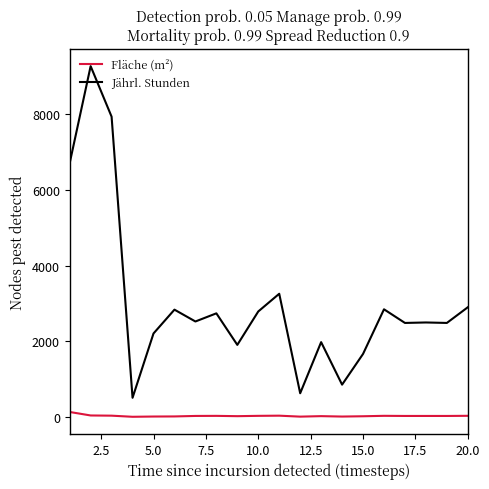

List the series in order of their overall mean, highest first.

Jährl. Stunden, Fläche (m²)